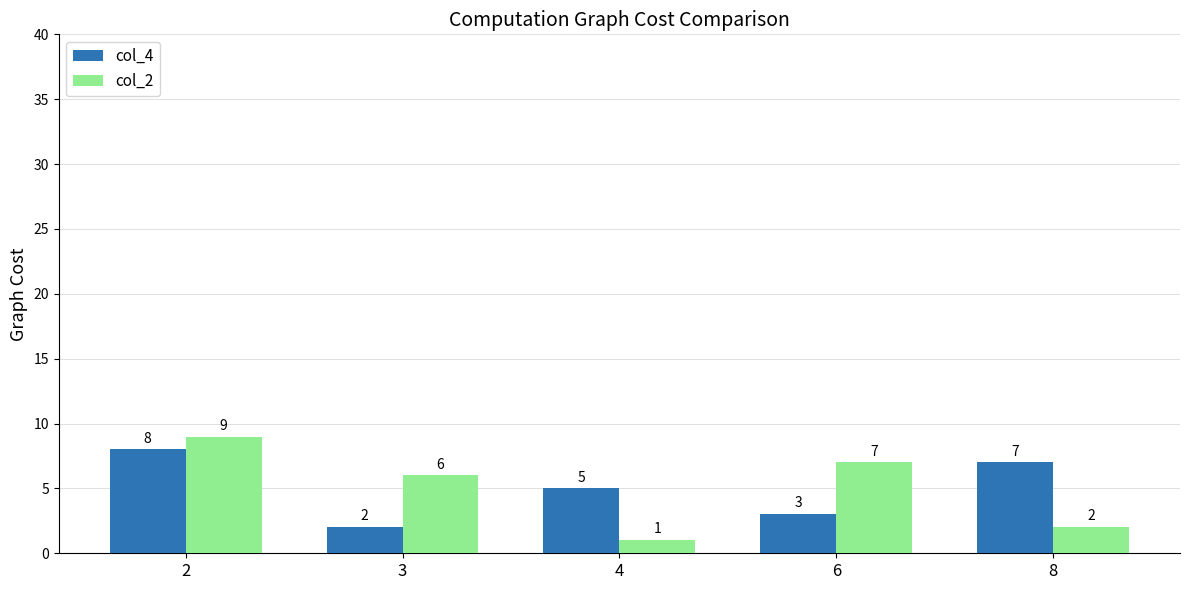

True or false: col_4 has a value of 3 at 6.

True